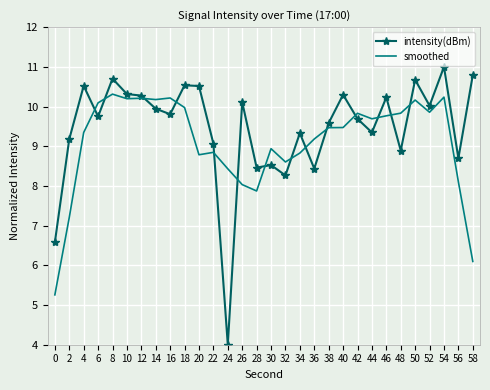

True or false: smoothed and intensity(dBm) cross at least once.

True